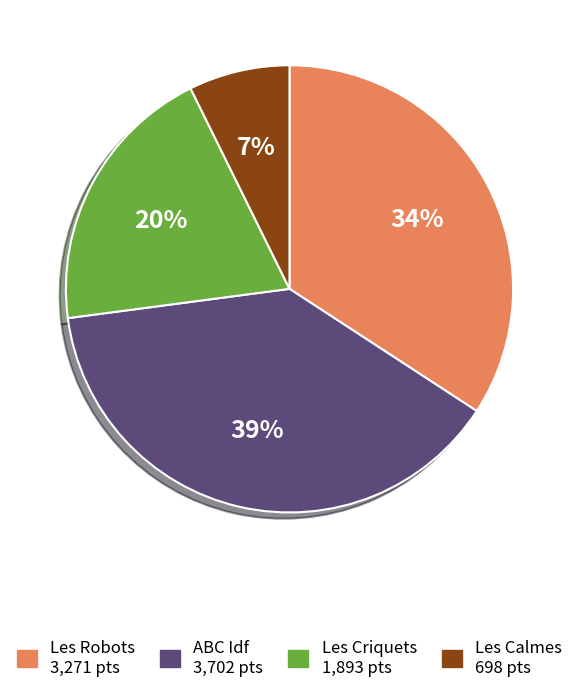

Which has a higher value, Les Calmes or Les Criquets?

Les Criquets